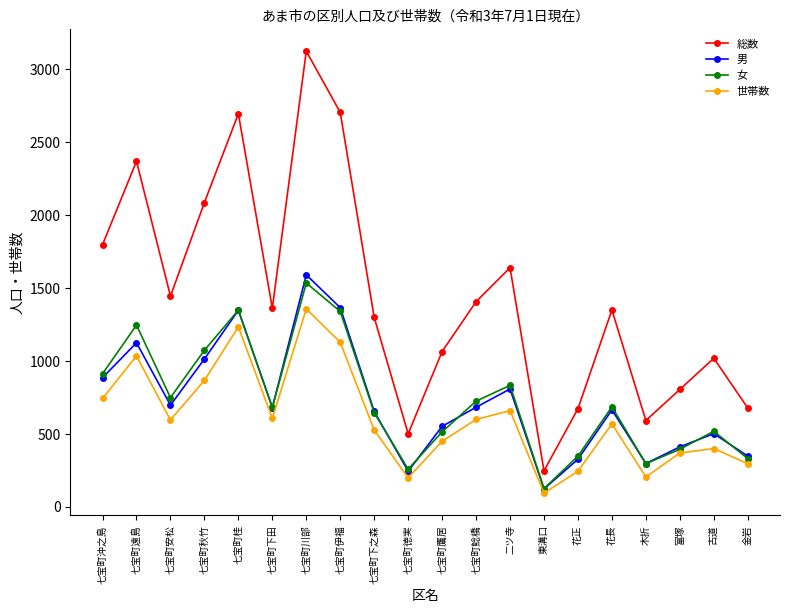

Rank the series by their maximum value, from highest to lowest.

総数, 男, 女, 世帯数